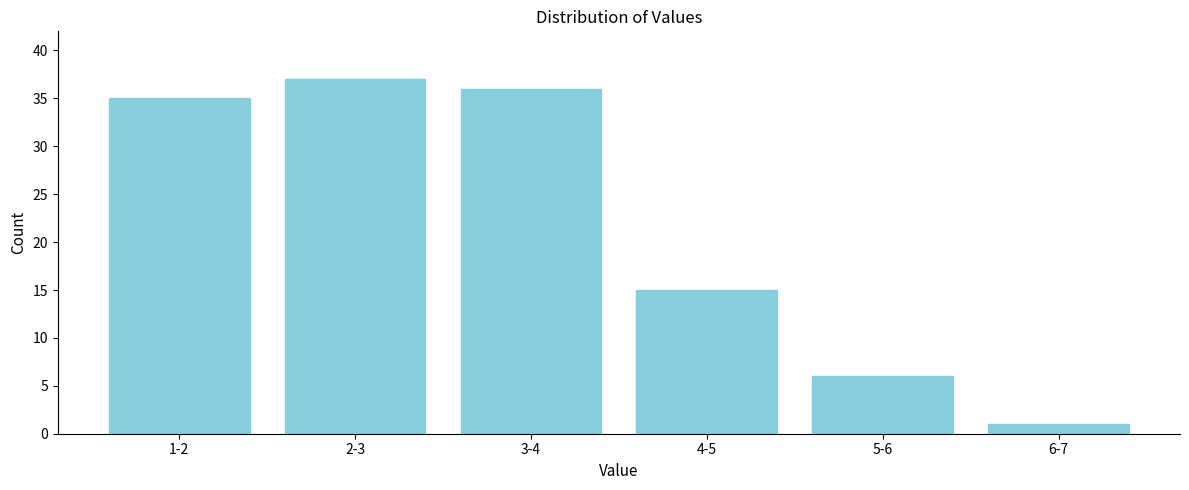

Reading right to left, transcribe all the data shown in this chart.

1	6	15	36	37	35